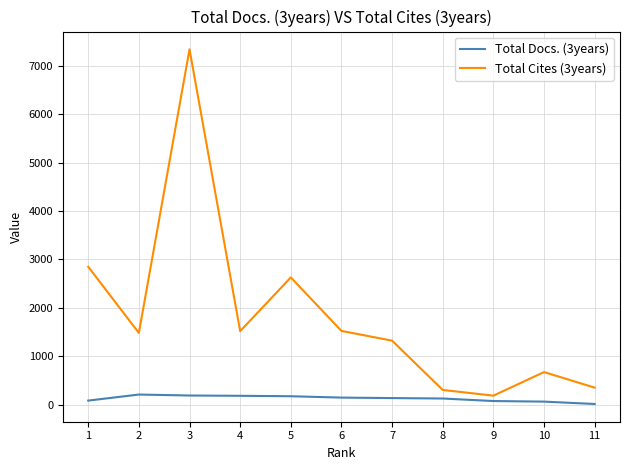

Which series has the widest spread of values?

Total Cites (3years)